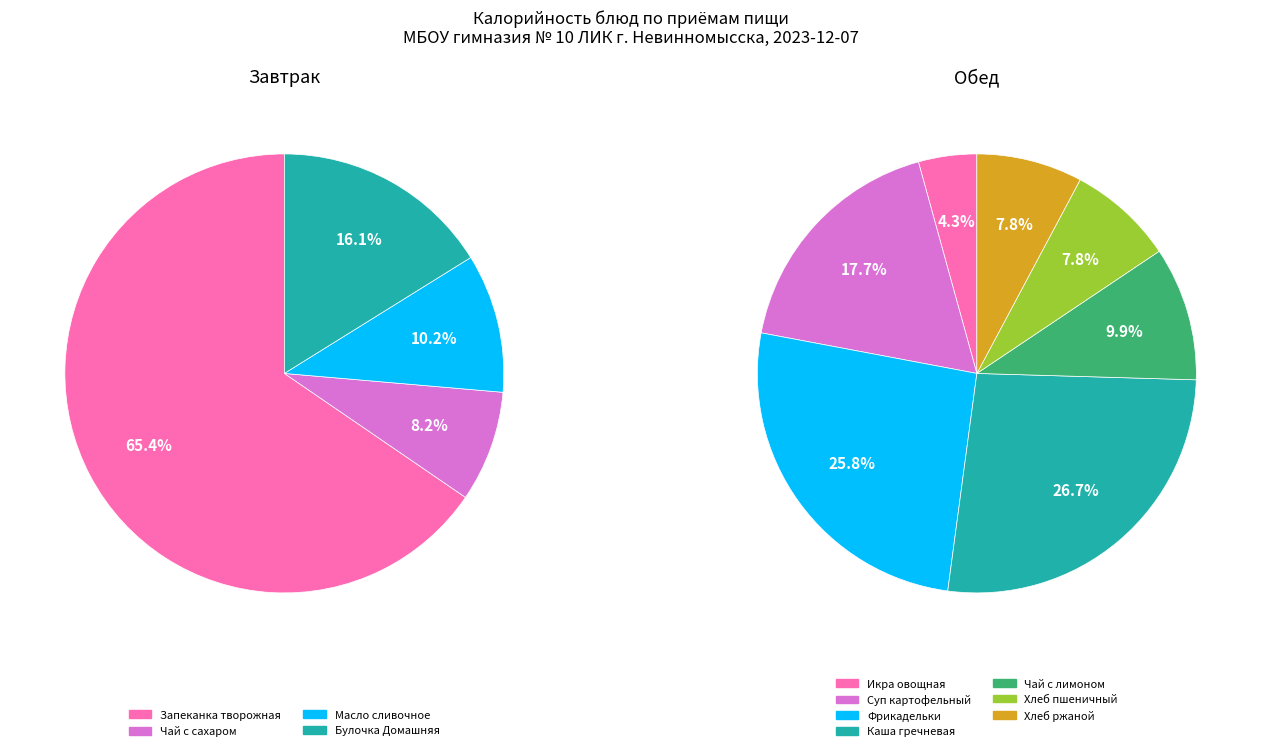

Which slice is the largest?

Запеканка творожная со сгущенным молоком